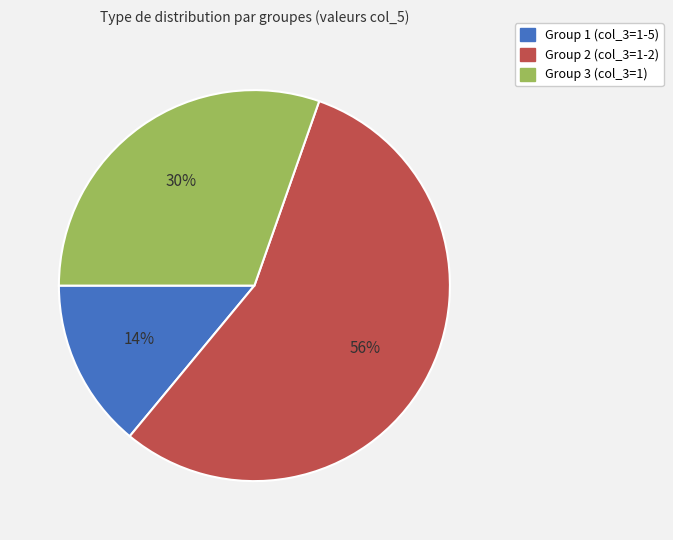

To the nearest percent, what is the difference between the largest and smallest slice percentages?

42%